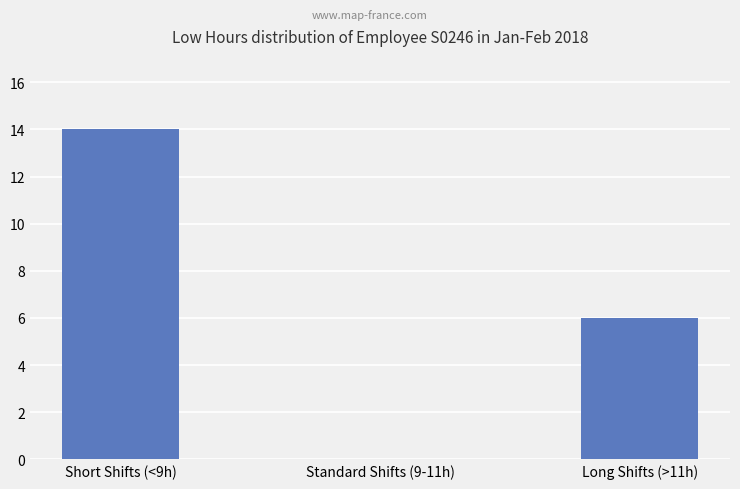

Does the chart contain stacked bars?

No